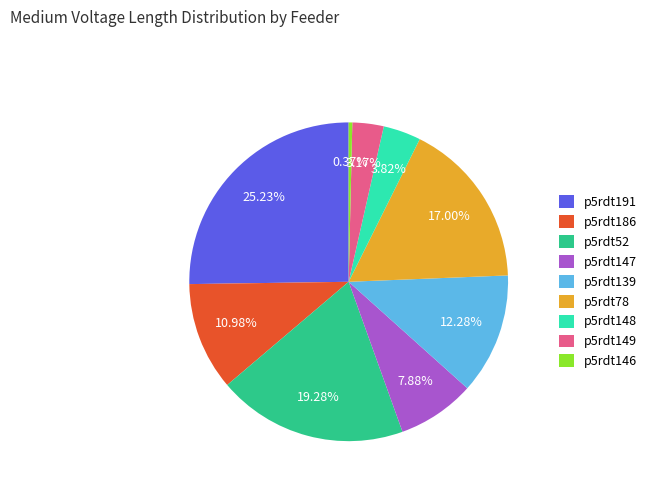

Which slice is the largest?

p5rdt191